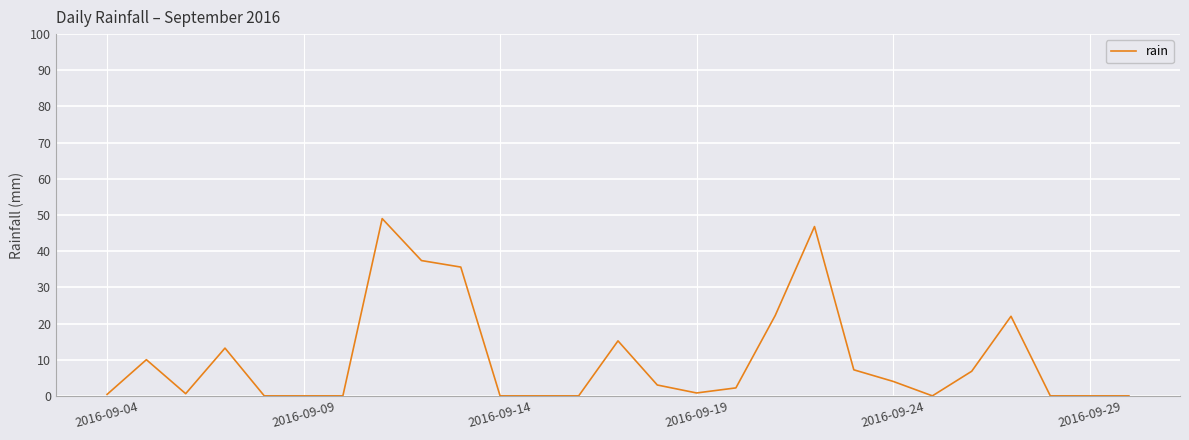

What is the greatest value displayed?

49.0